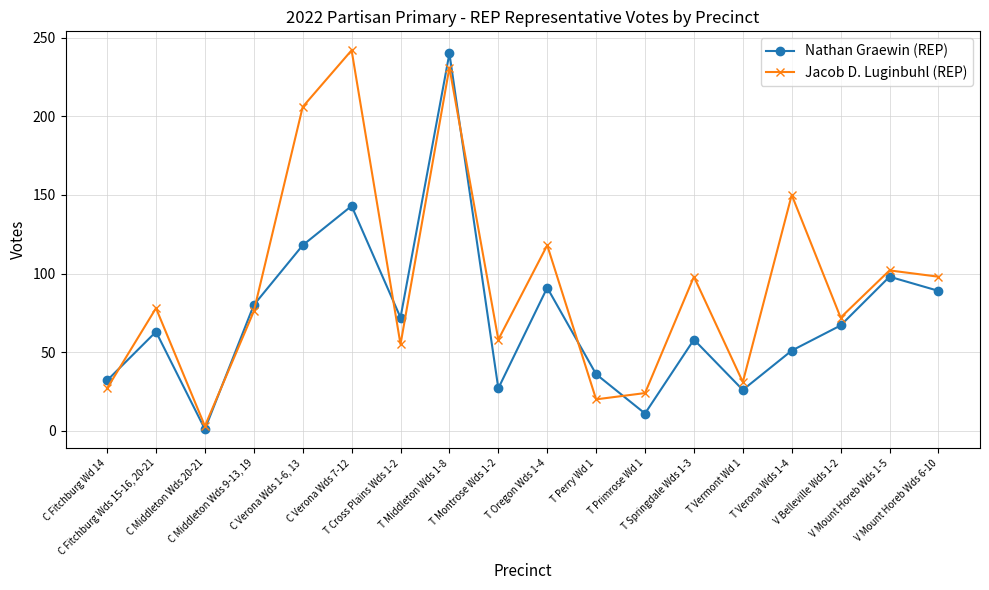

What is the sum of all Nathan Graewin (REP) values?

1303